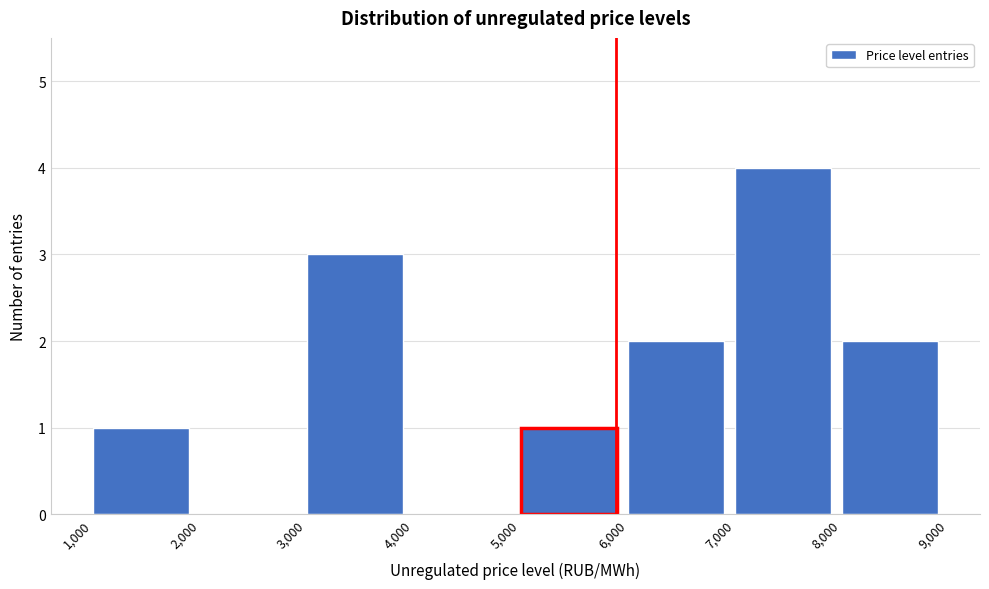

How tall is the bar that spans 3,000 to 4,000 on the x-axis? The values are not printed on the chart, so give them approximately, as read against the axis.

3